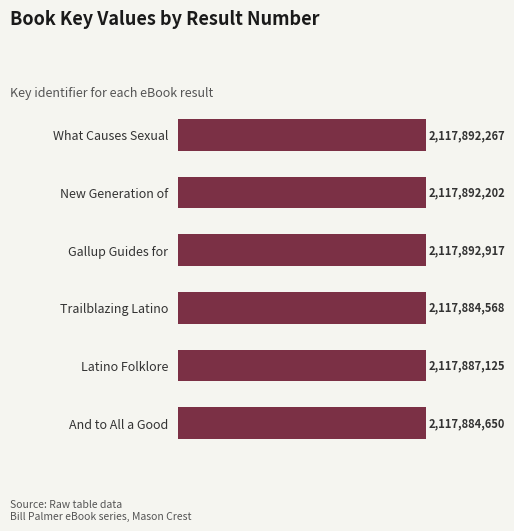

Are the bars horizontal?

Yes